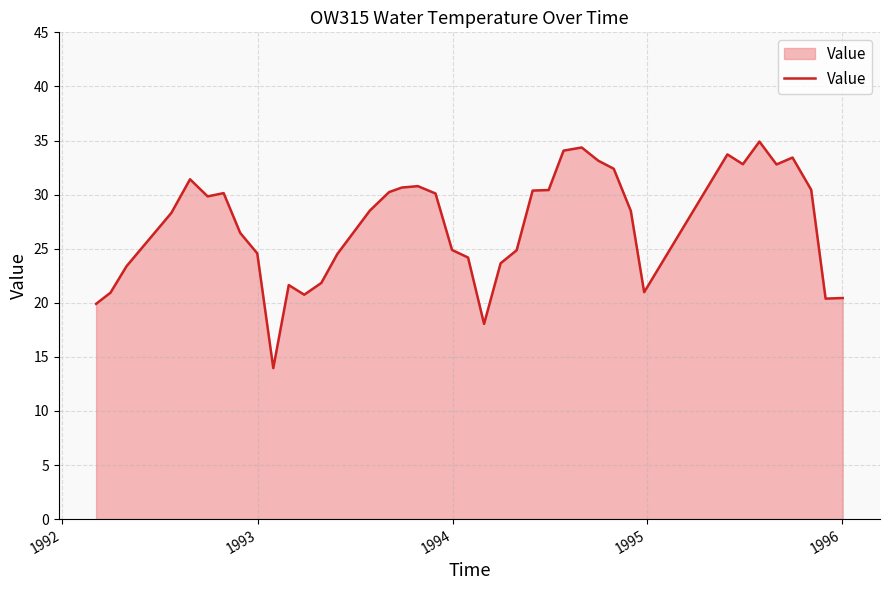

What is the smallest value displayed?

14.0